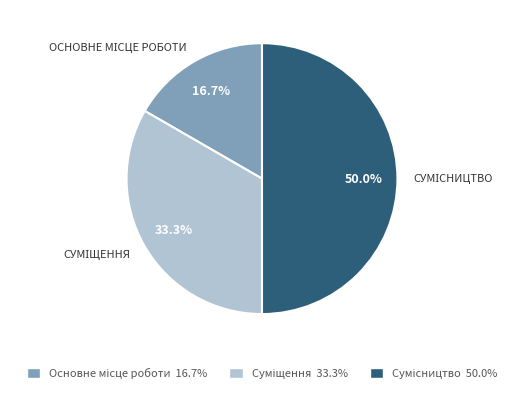

What is the change in value from Основне місце роботи to Сумісництво?

+2